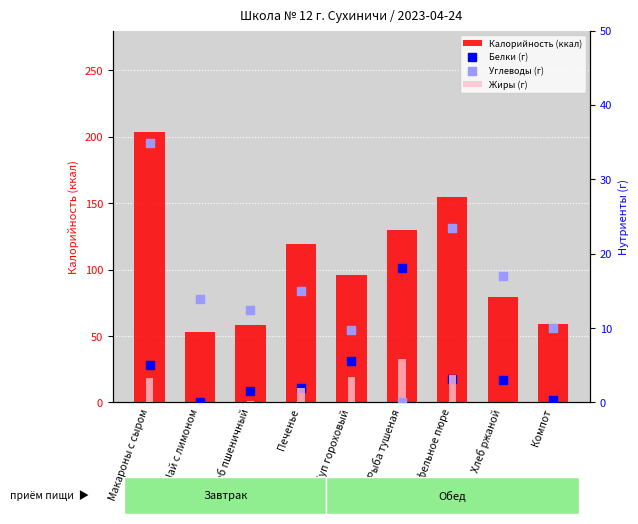

Is the value of Калорийность (ккал) at Печенье greater than the value of Белки (г) at Компот?

Yes